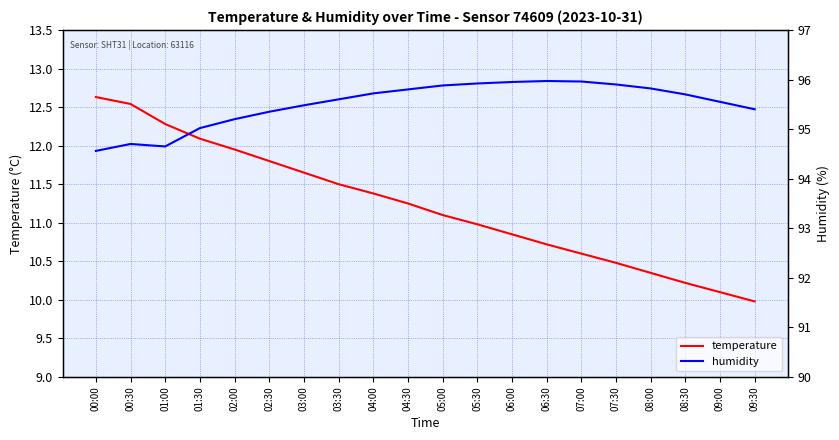

What position from the right is 01:30?

17